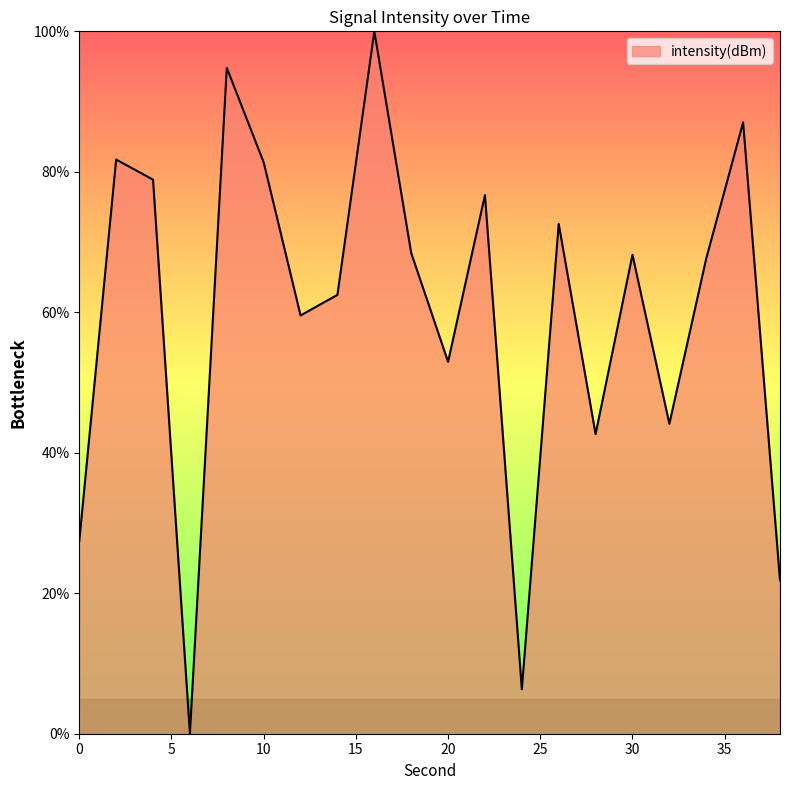

How many lines are shown in the chart?

1